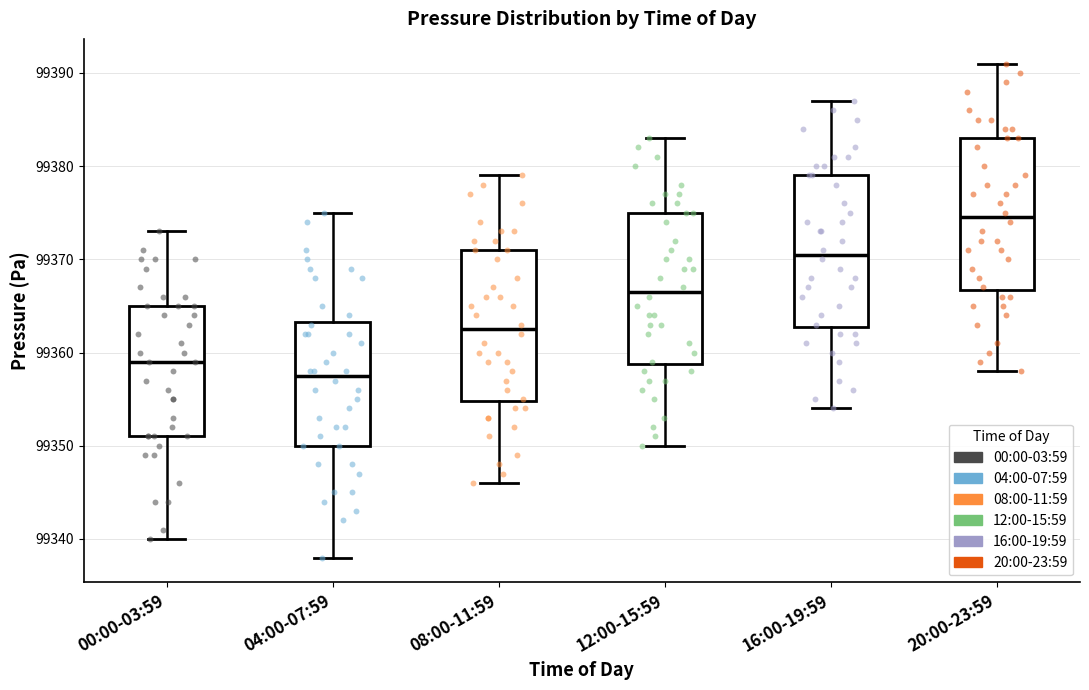

Which box's median line is the lowest?

04:00-07:59